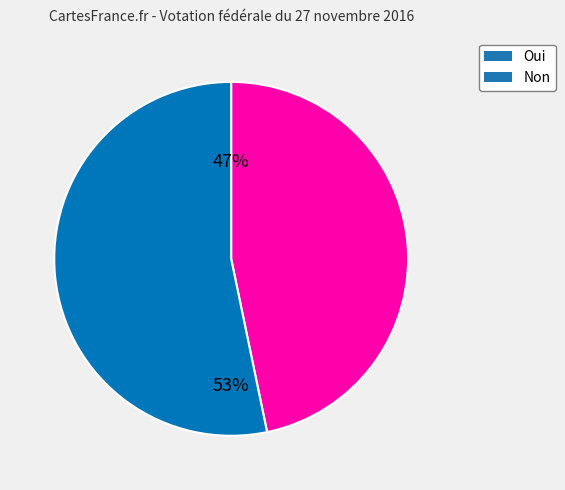

Approximately how many times larger is the value at Oui compared to Non?

0.9